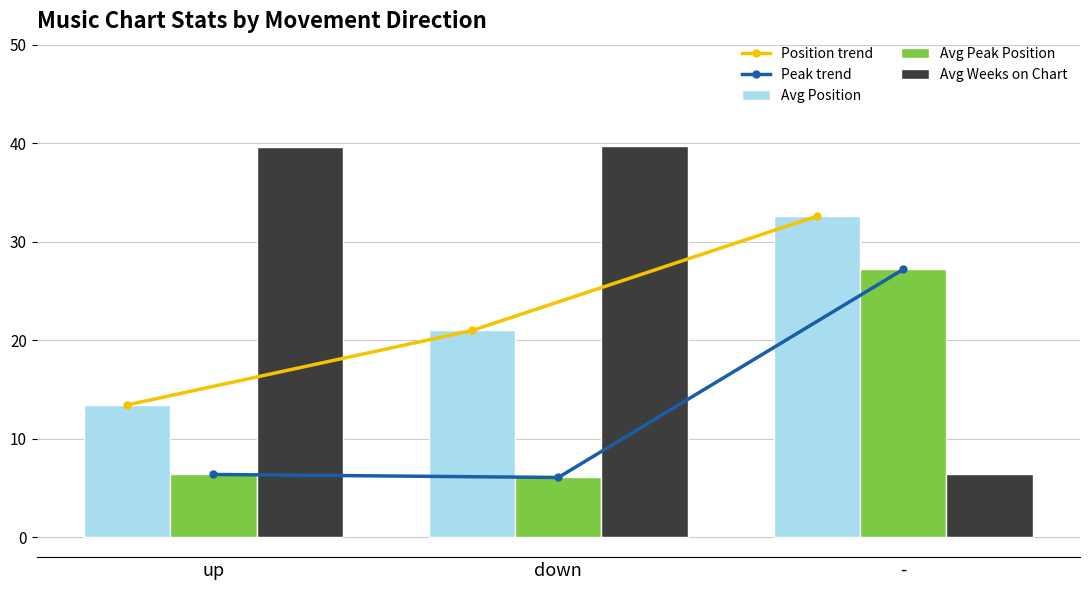

What is the total value across all series at up?

79.3